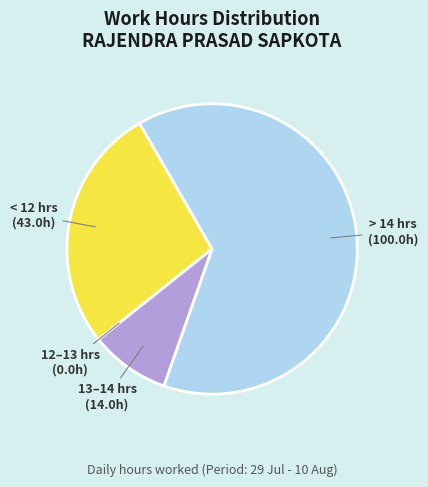

Does any single category account for the majority?

Yes